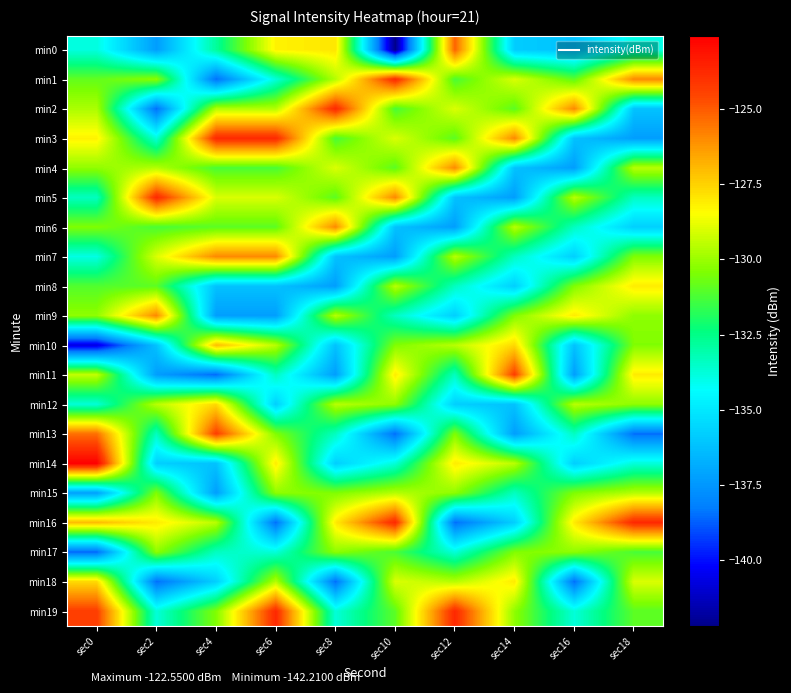

What is the spread (max minus min) of values at sec12?

14.8